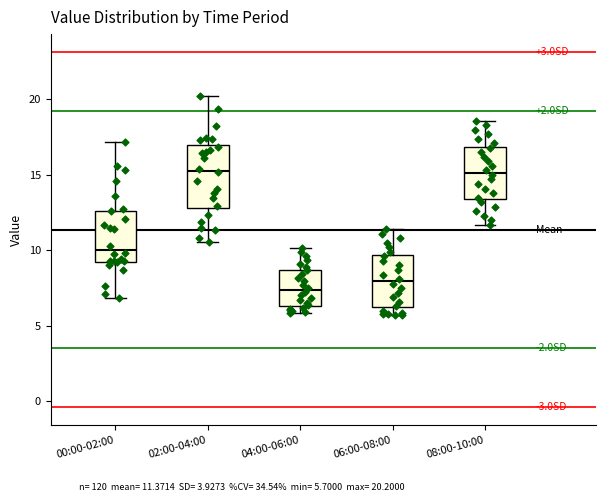

Reading left to right, transcribe this box plot: for each box, give where its median line is, the range the box spans, and where its two whiskers end, as read against the y-axis. The values are not printed on the chart, so give them approximately, as read against the axis.

00:00-02:00: median 10.0, box 9.5 to 12.5, whiskers 7.0 to 17.0
02:00-04:00: median 15.5, box 13.0 to 17.0, whiskers 10.5 to 20.0
04:00-06:00: median 7.5, box 6.5 to 8.5, whiskers 6.0 to 10.0
06:00-08:00: median 8.0, box 6.0 to 9.5, whiskers 5.5 to 11.5
08:00-10:00: median 15.0, box 13.5 to 17.0, whiskers 11.5 to 18.5